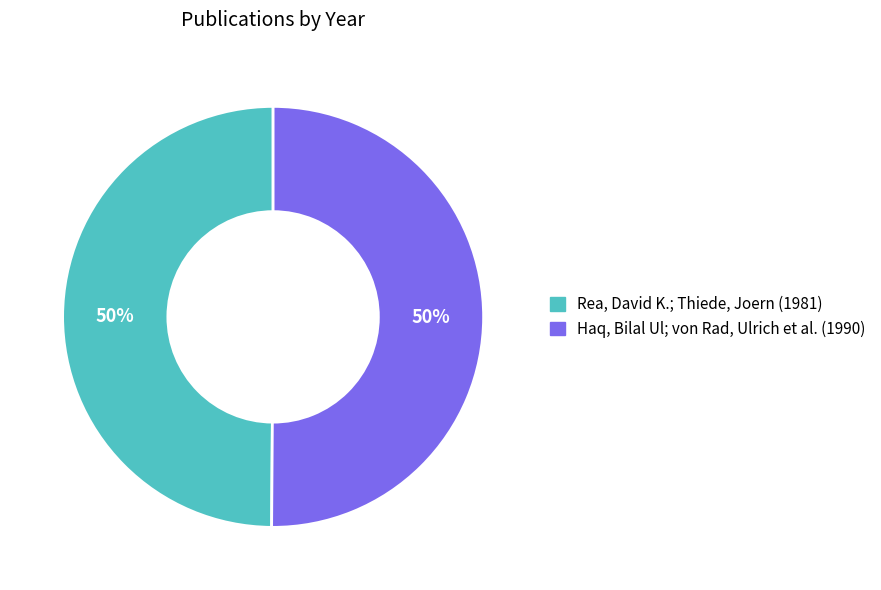

Count the number of slices in the pie.

2